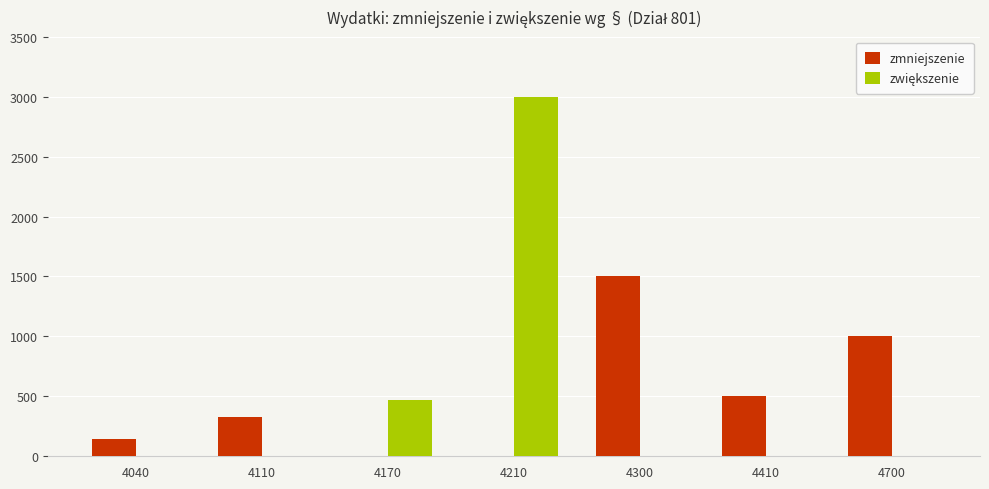

Between 4300 and 4700, which series saw the biggest shift?

zmniejszenie